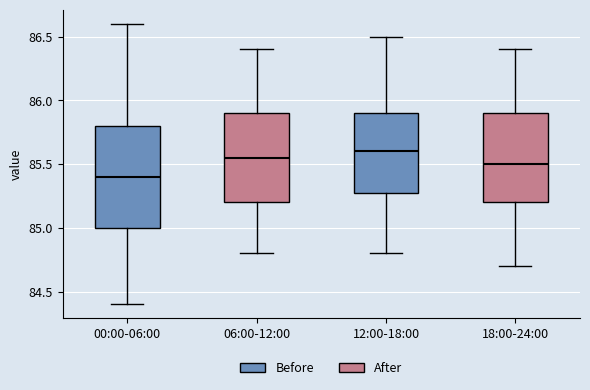

Reading left to right, read every box against the y-axis: the position of its median line, the range the box covers, and the ends of its whiskers. The values are not printed on the chart, so give them approximately, as read against the axis.

00:00-06:00: median 85.40, box 85.00 to 85.80, whiskers 84.40 to 86.60
06:00-12:00: median 85.55, box 85.20 to 85.90, whiskers 84.80 to 86.40
12:00-18:00: median 85.60, box 85.30 to 85.90, whiskers 84.80 to 86.50
18:00-24:00: median 85.50, box 85.20 to 85.90, whiskers 84.70 to 86.40